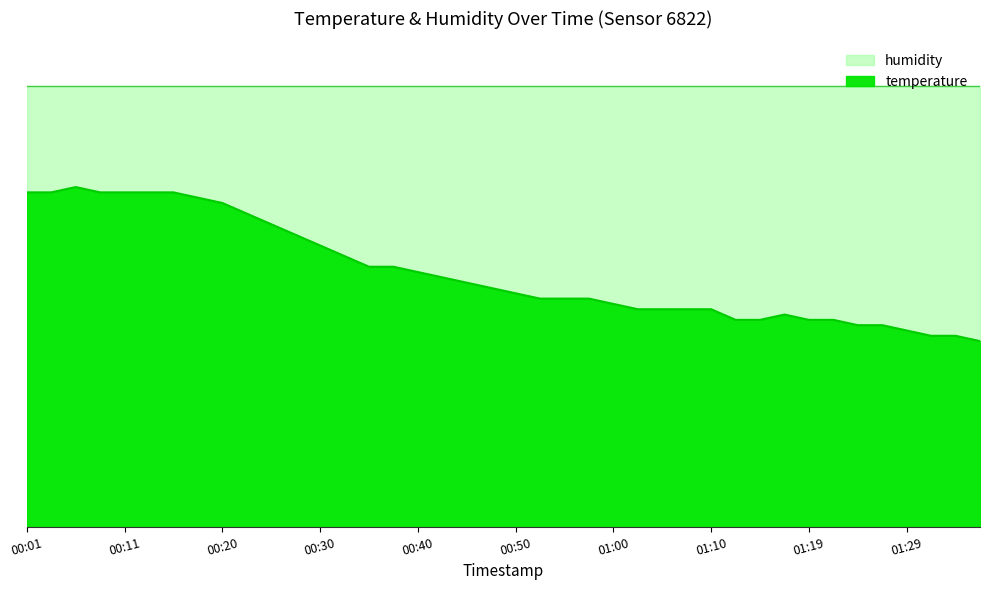

At which category does the chart reach its minimum across all series?

01:37